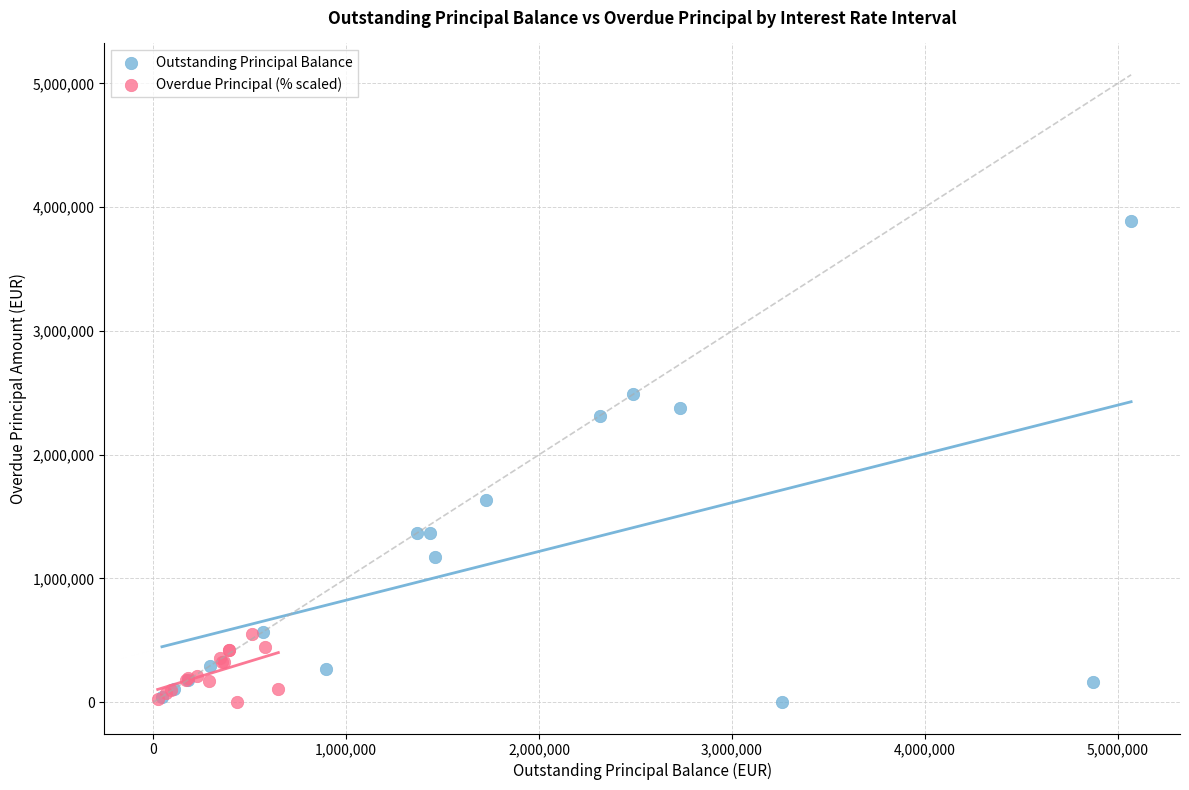

What are all the series names shown in the legend?

Outstanding Principal Balance, Overdue Principal (% scaled)